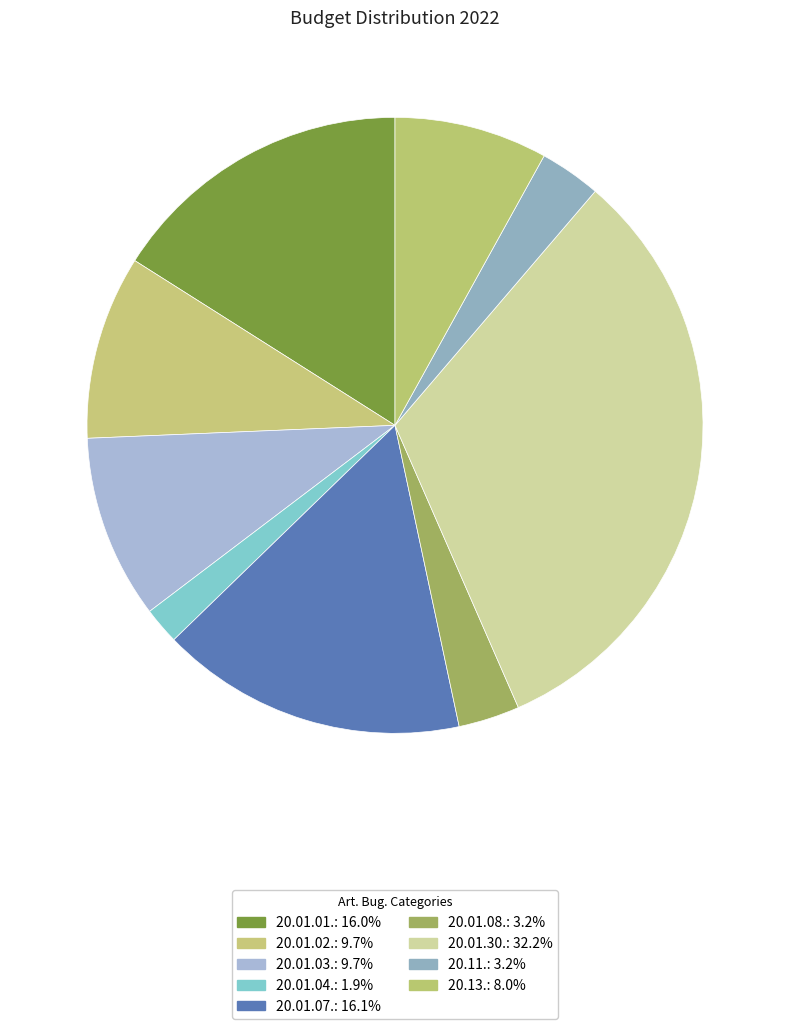

Combined, do 20.01.30. and 20.01.02. account for over 50%?

No